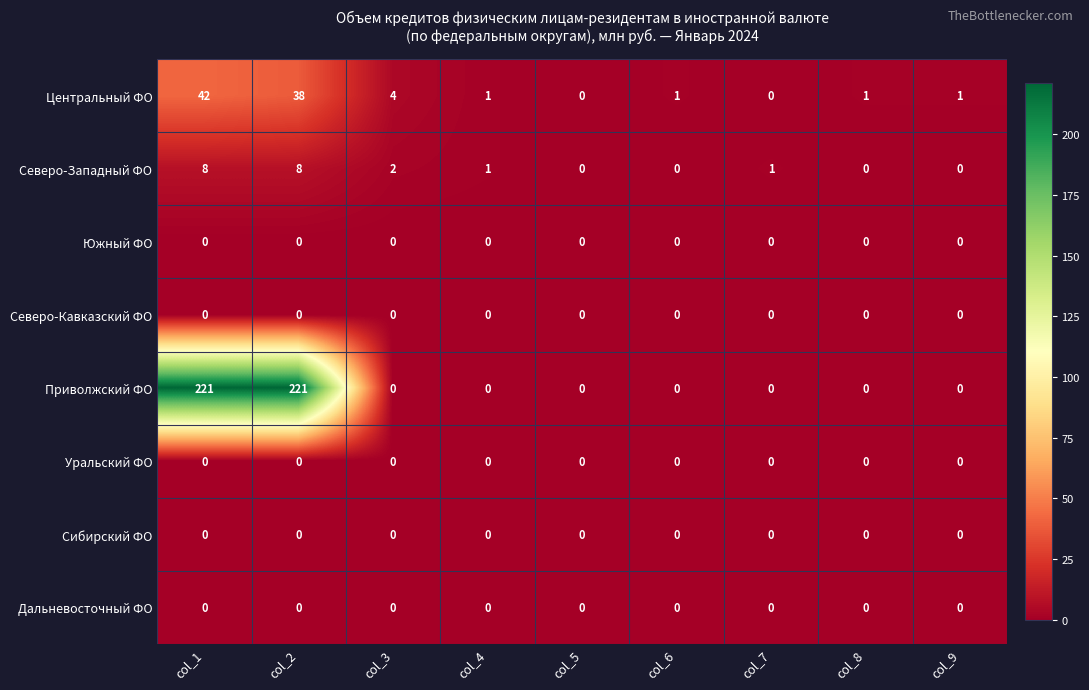

At how many categories does at least one series exceed 119?

2